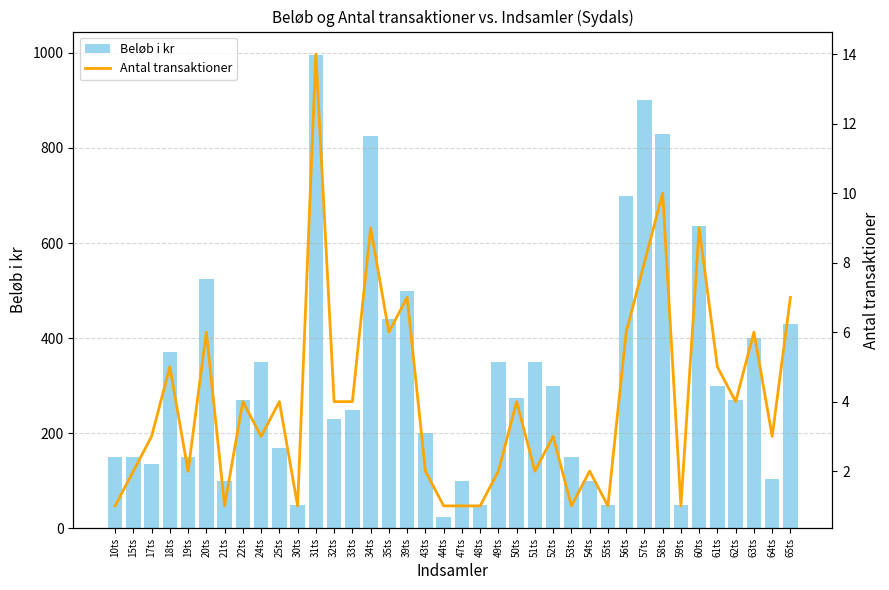

At 56ts, list the series in order from largest to smallest.

Beløb i kr, Antal transaktioner